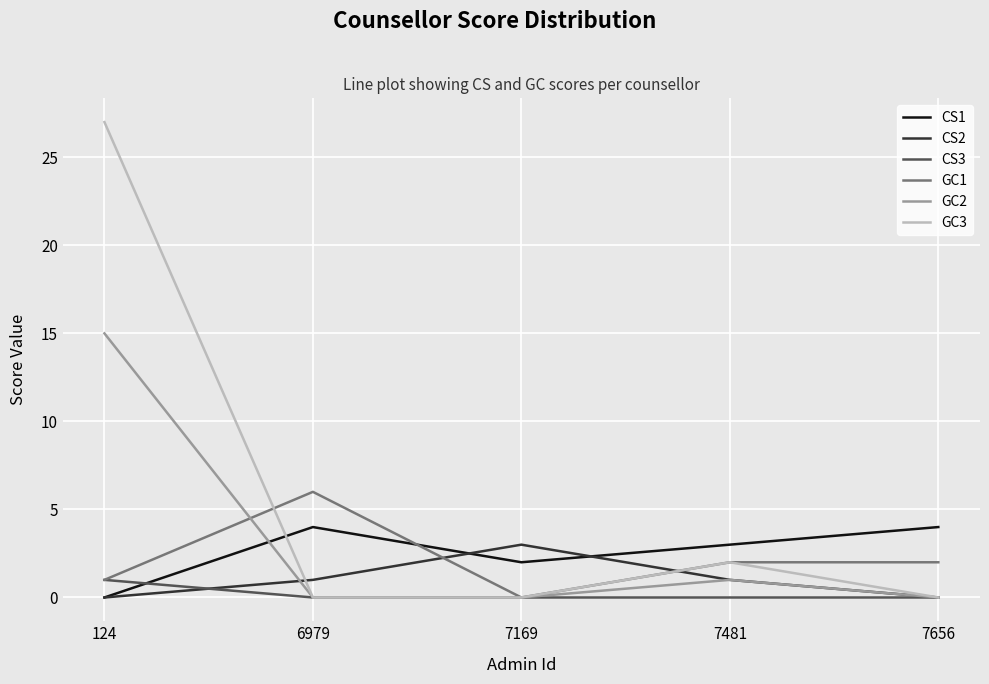

Where do CS2 and CS3 first cross each other?

124 and 6979